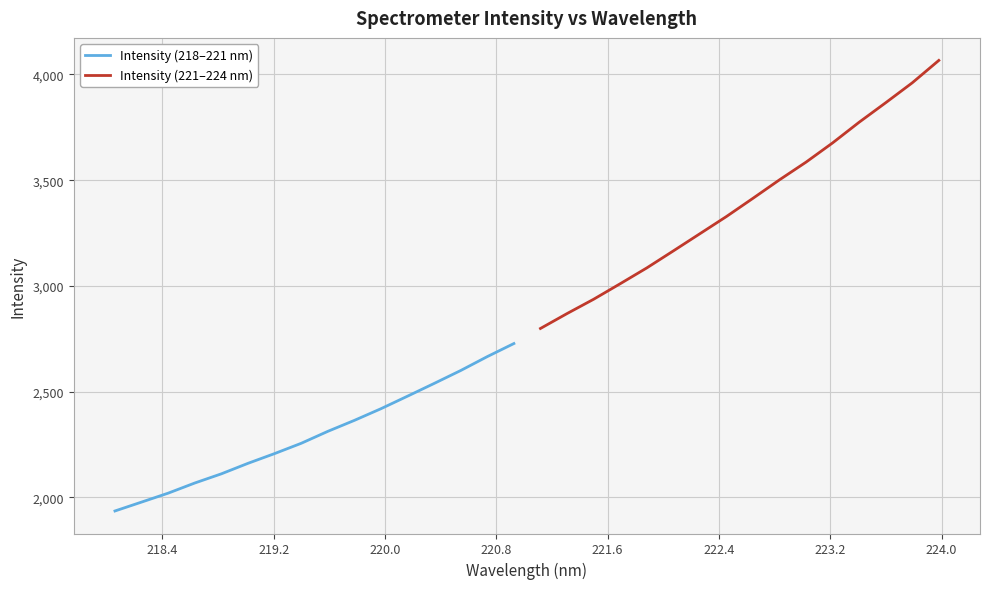

What is the highest value of the Intensity (218–221 nm) series?

2727.6